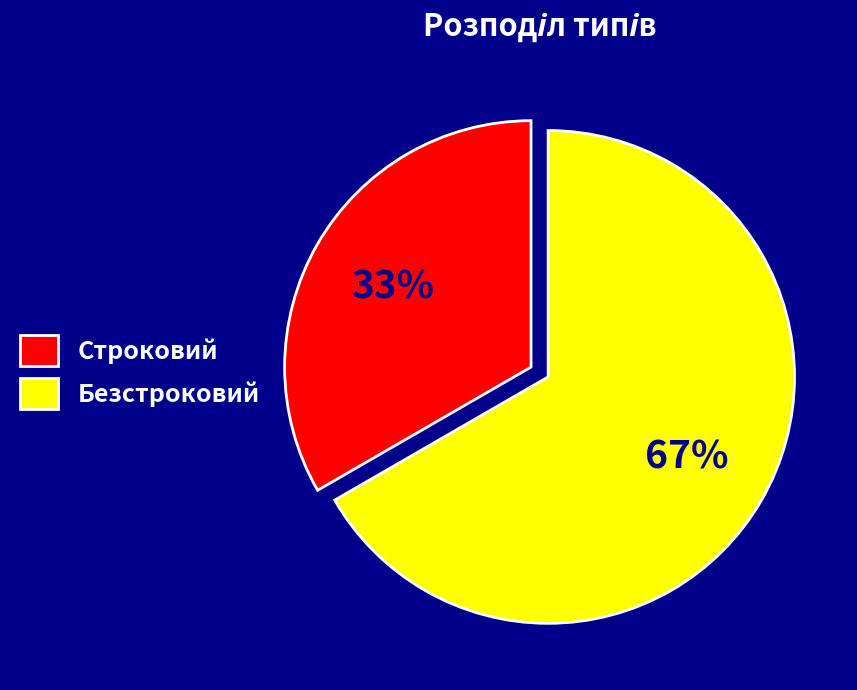

The Безстроковий slice represents 74% of the pie. True or false?

False